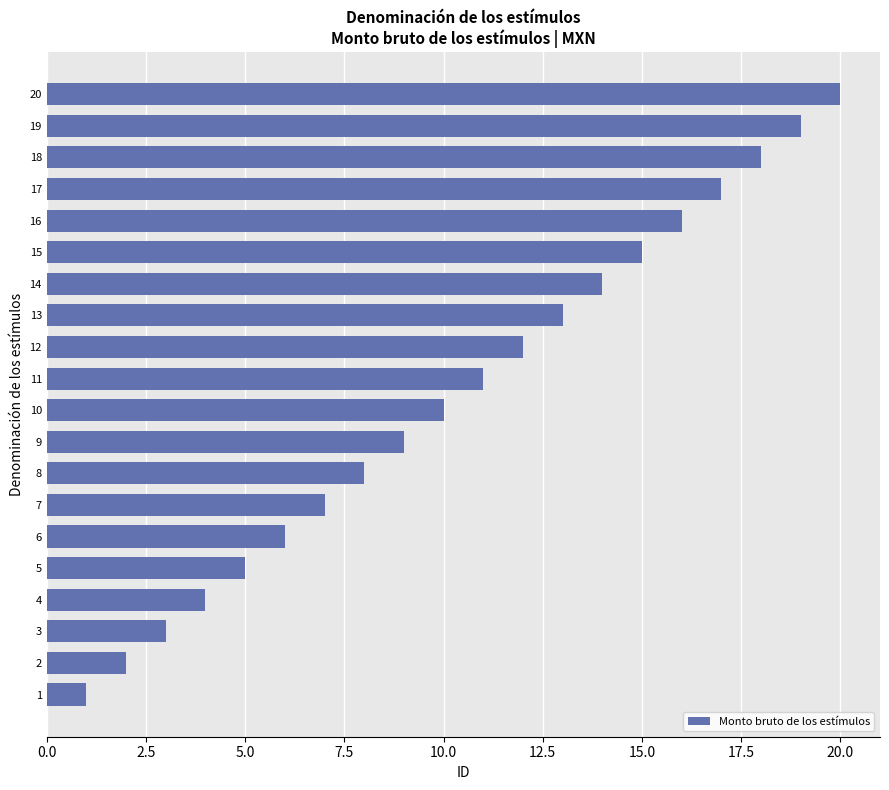

What is the change in value from 1 to 14?

+13